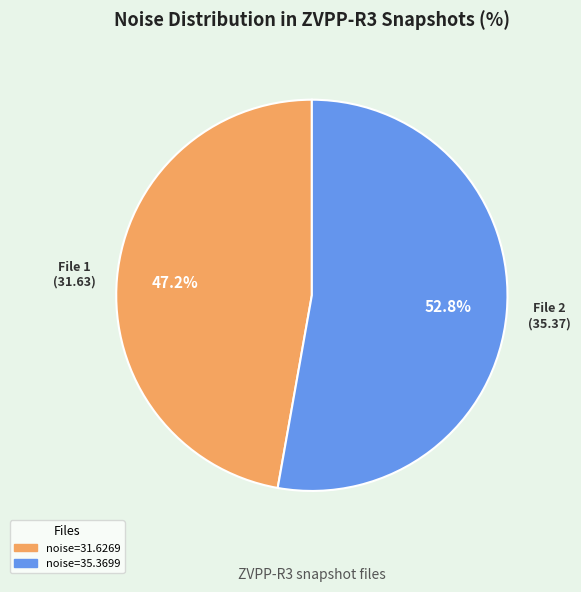

Is there any slice that represents more than half of the pie?

Yes